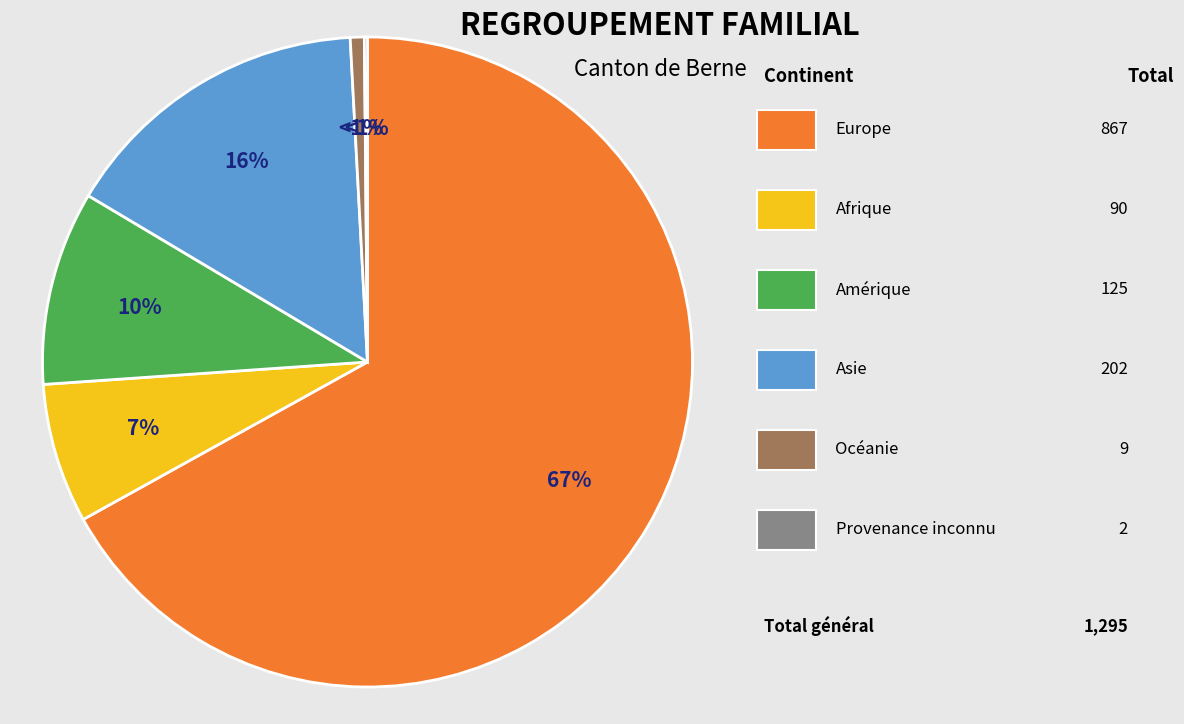

How many slices are in this pie chart?

6